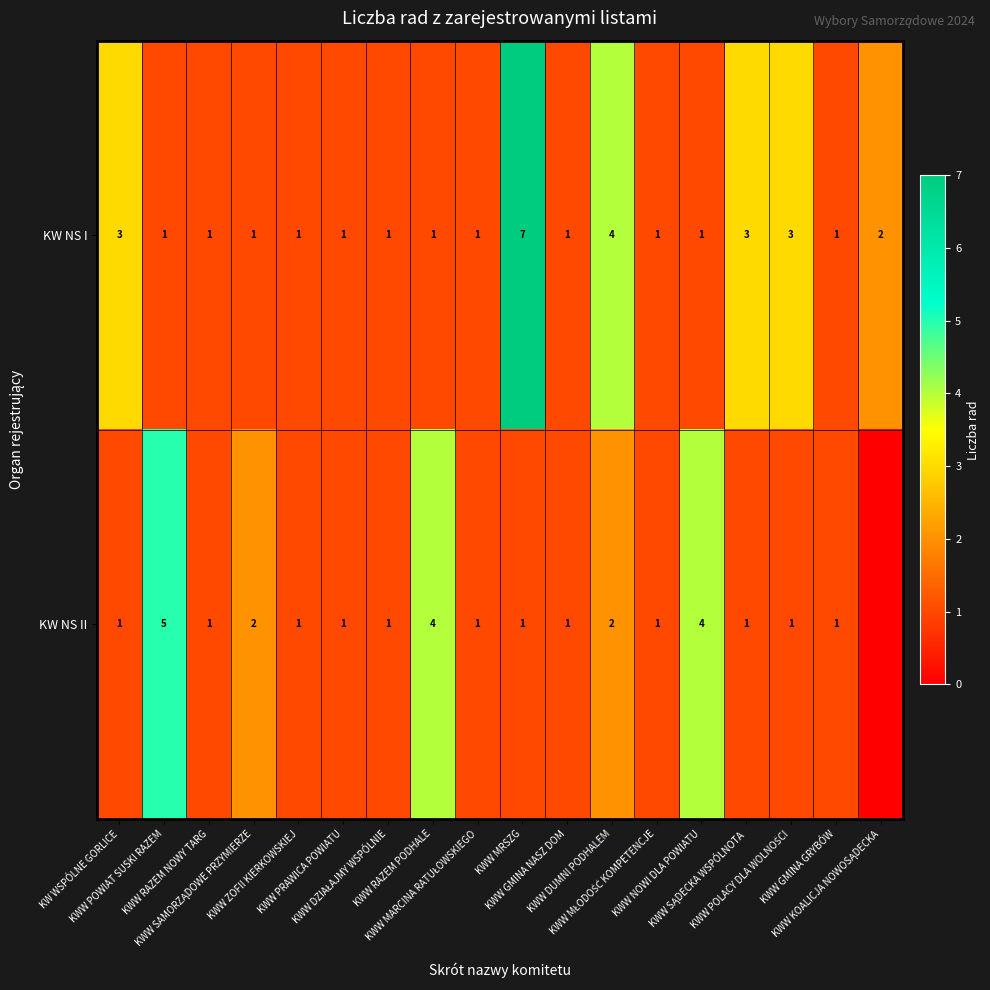

Which category has the lowest value across all series?

KWW KOALICJA NOWOSĄDECKA